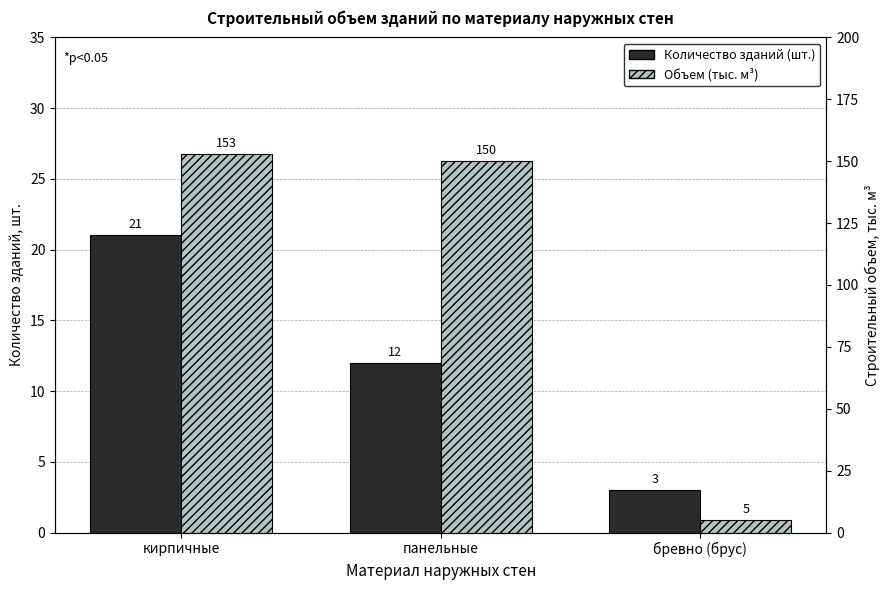

What is the label of the 3rd bar from the right?

кирпичные